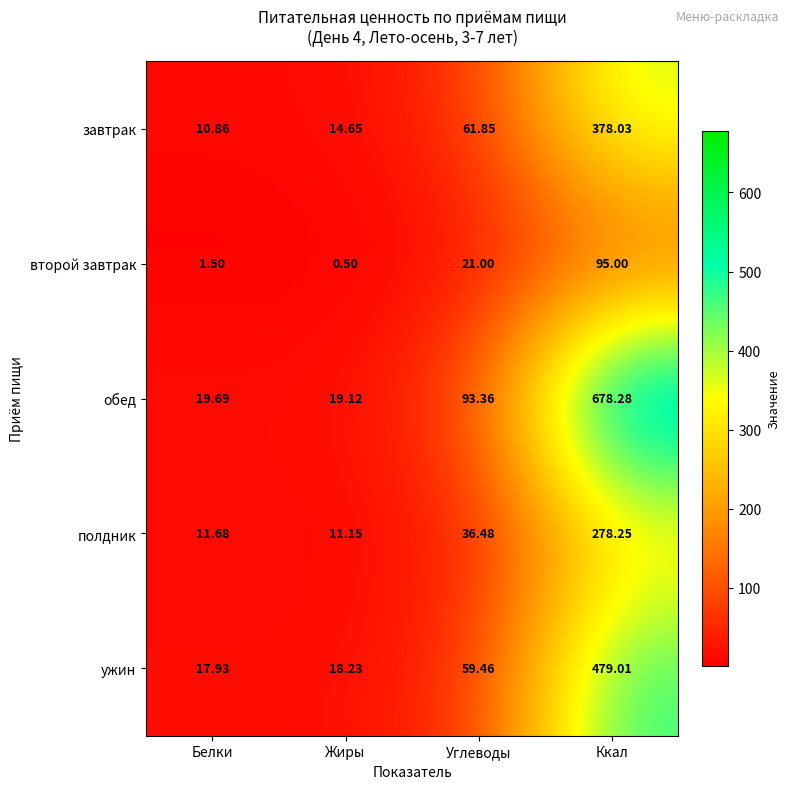

Which series has the largest range (max minus min)?

обед